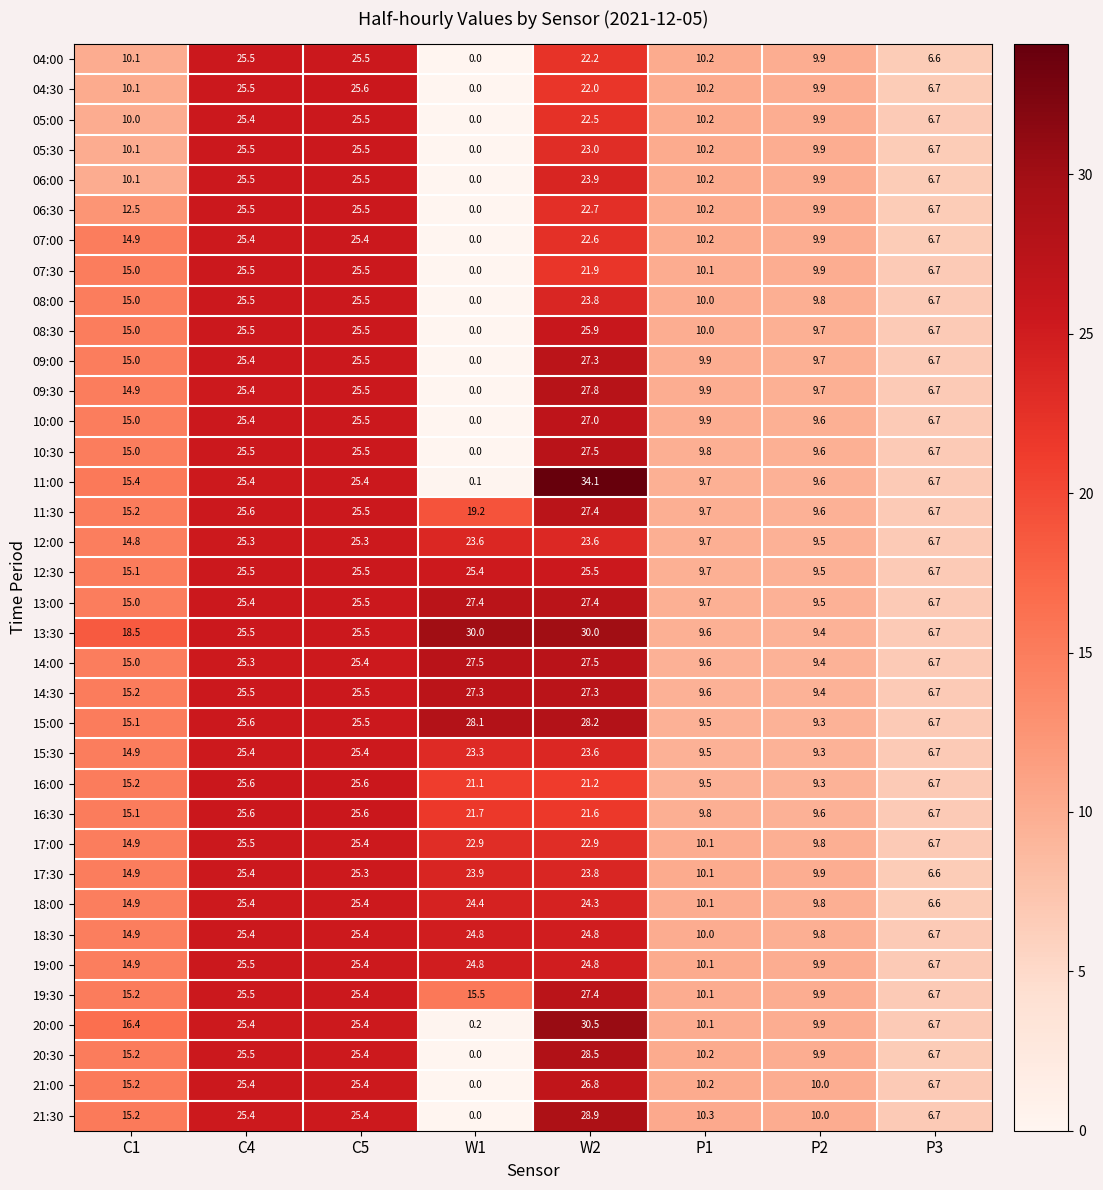

Where does the 20:00 series first go above 16?

C1